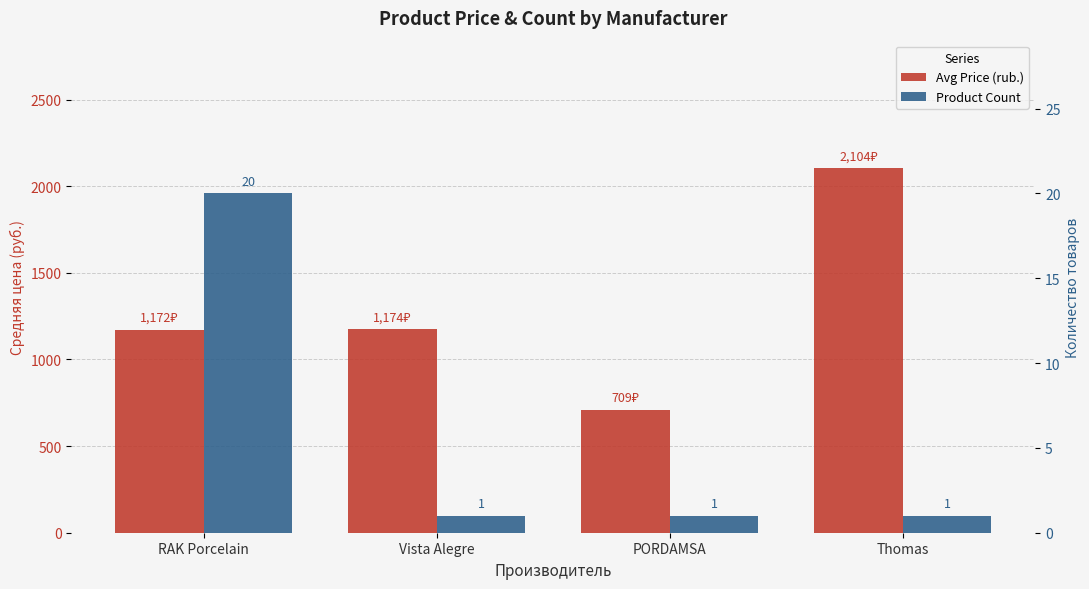

What is the label of the 1st bar from the right?

Thomas